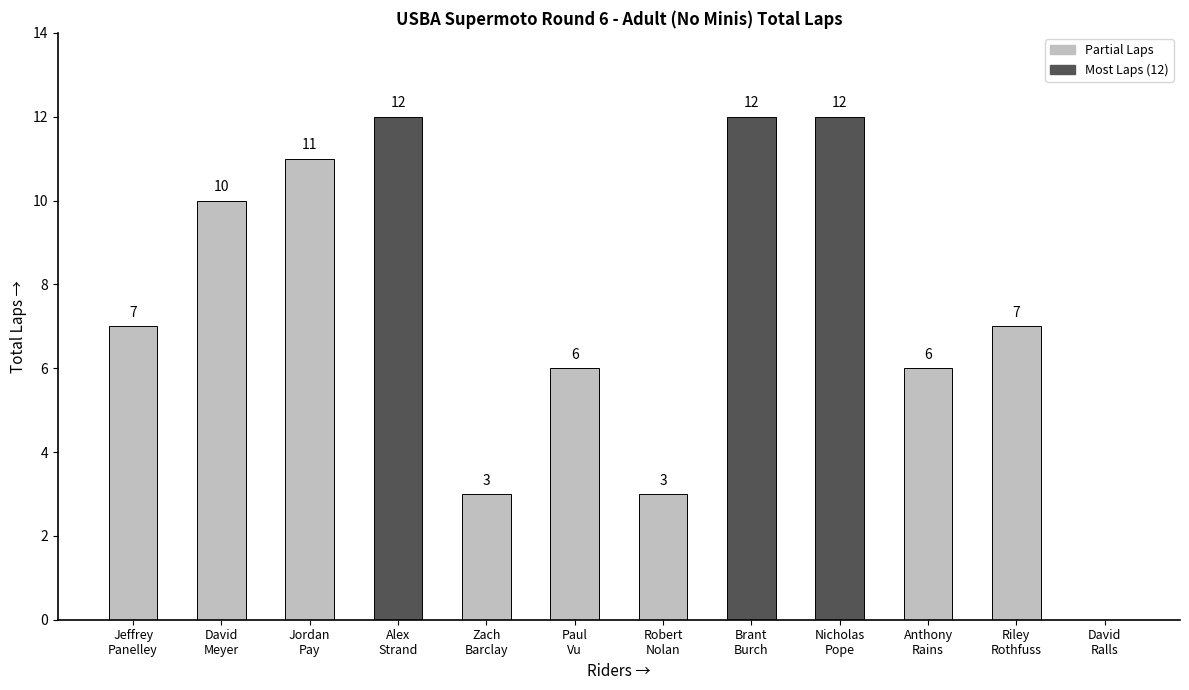

What is the average value?

7